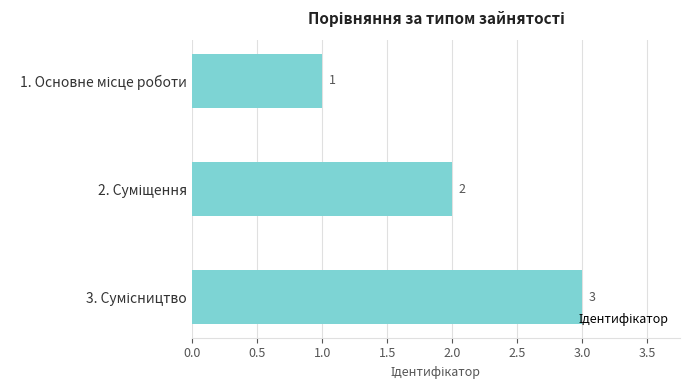

What is the maximum value shown in the chart?

3